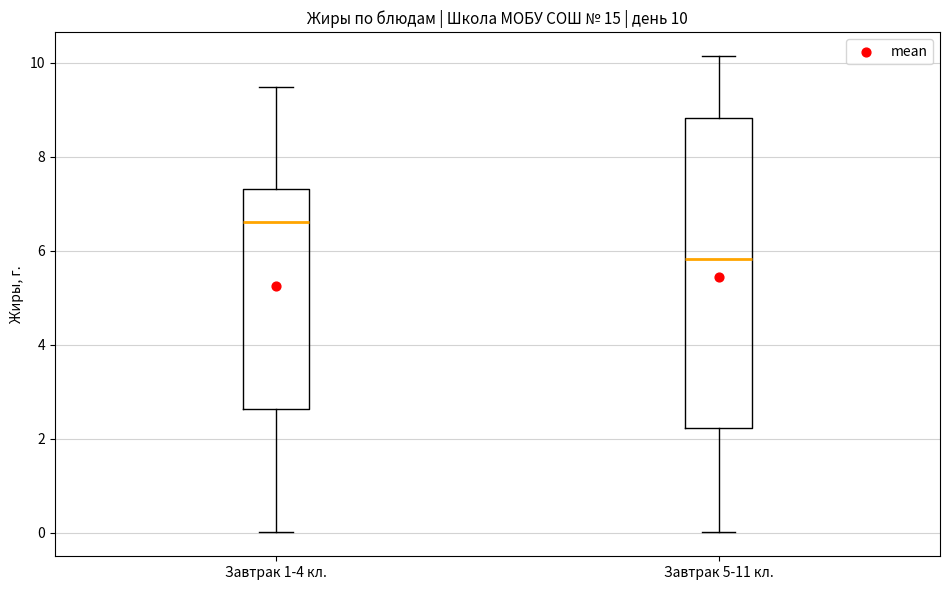

Which box's median line is the highest?

Завтрак 1-4 кл.